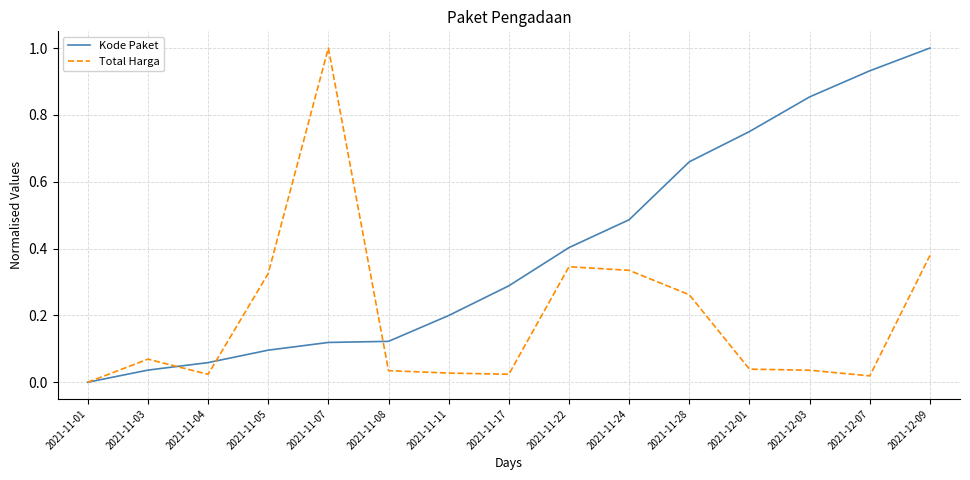

What position from the right is 2021-11-08?

10